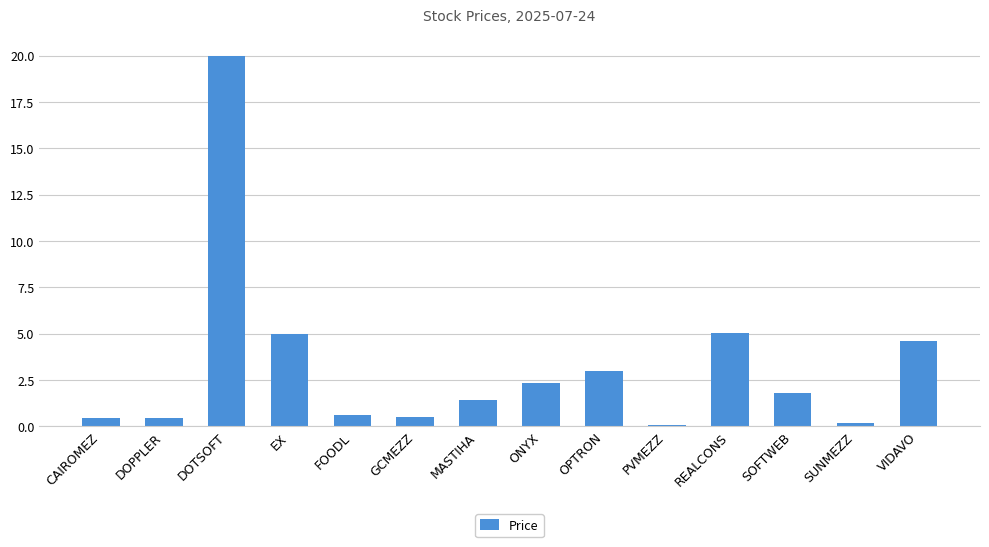

What position from the right is PVMEZZ?

5